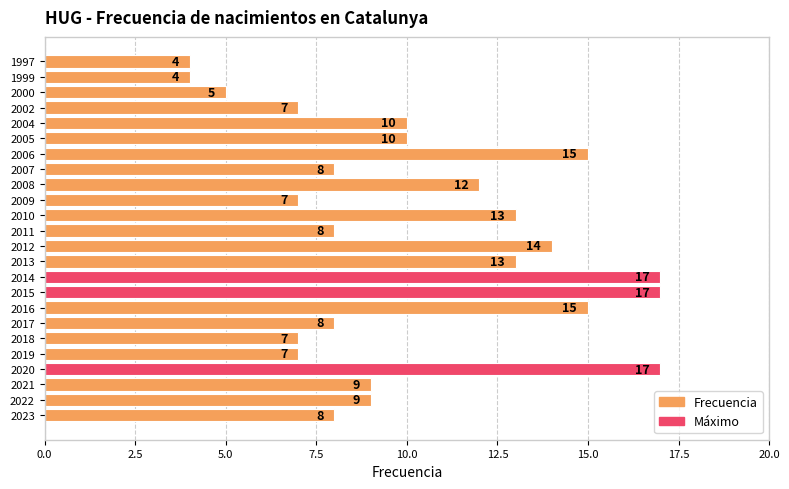

What is the ratio of the value at 2000 to the value at 2017?

0.6